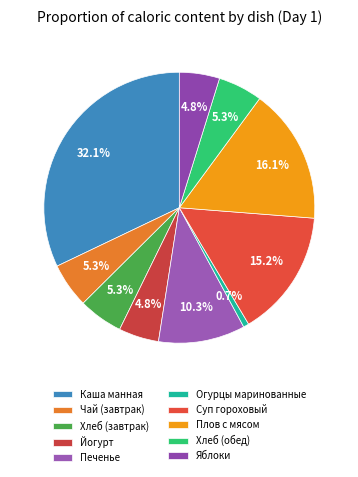

To the nearest percent, what percentage of the pie is Хлеб (завтрак)?

5%